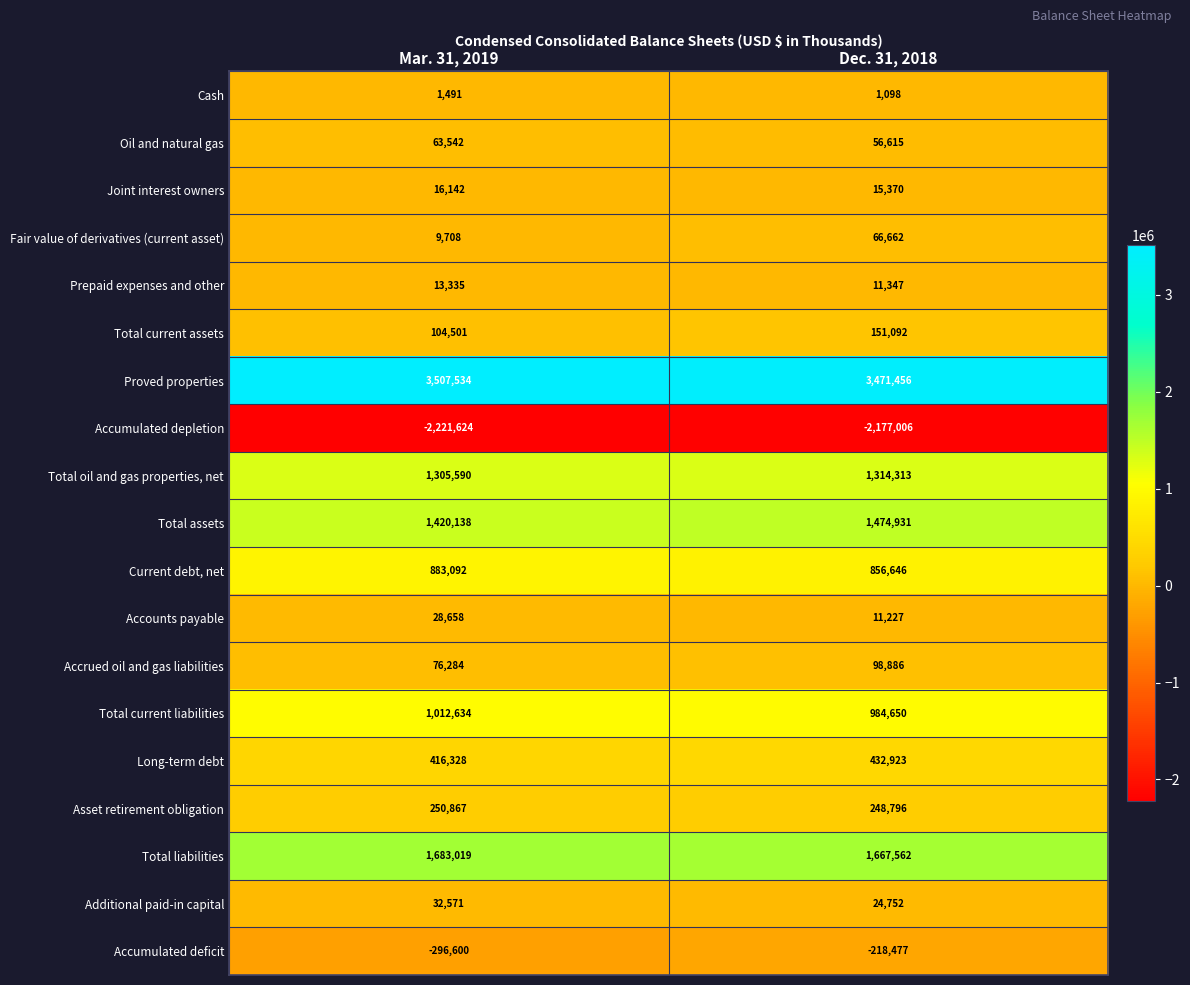

At which label is Total oil and gas properties, net closest to 1309951?

Mar. 31, 2019